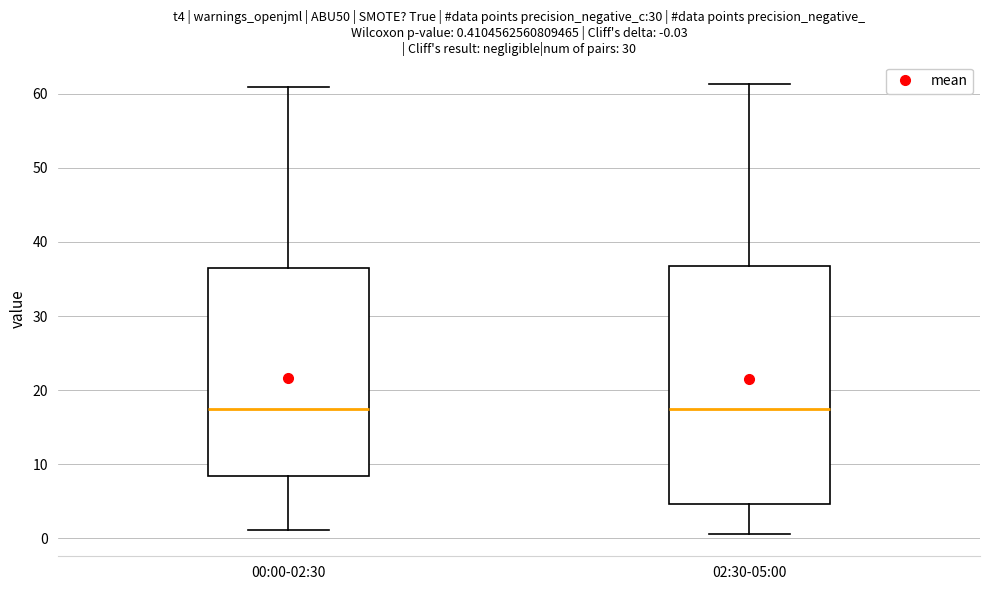

Comparing the boxes themselves (not the whiskers), which one is the tallest?

02:30-05:00